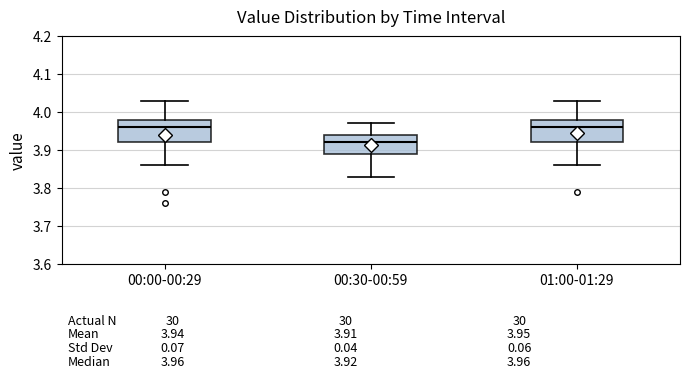

Which box has the lowest median line?

00:30-00:59